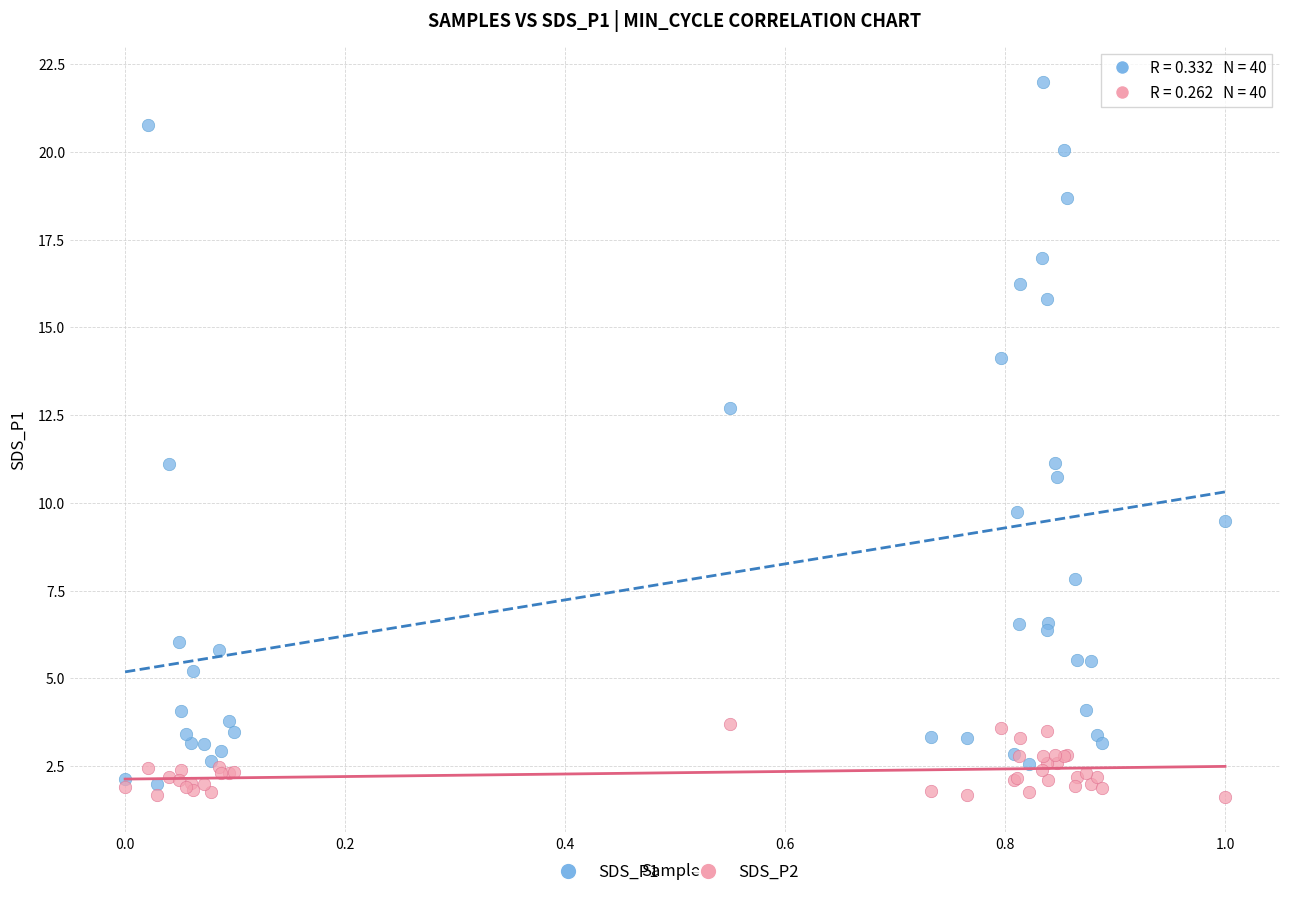

Which series reaches the maximum Y coordinate?

SDS_P1